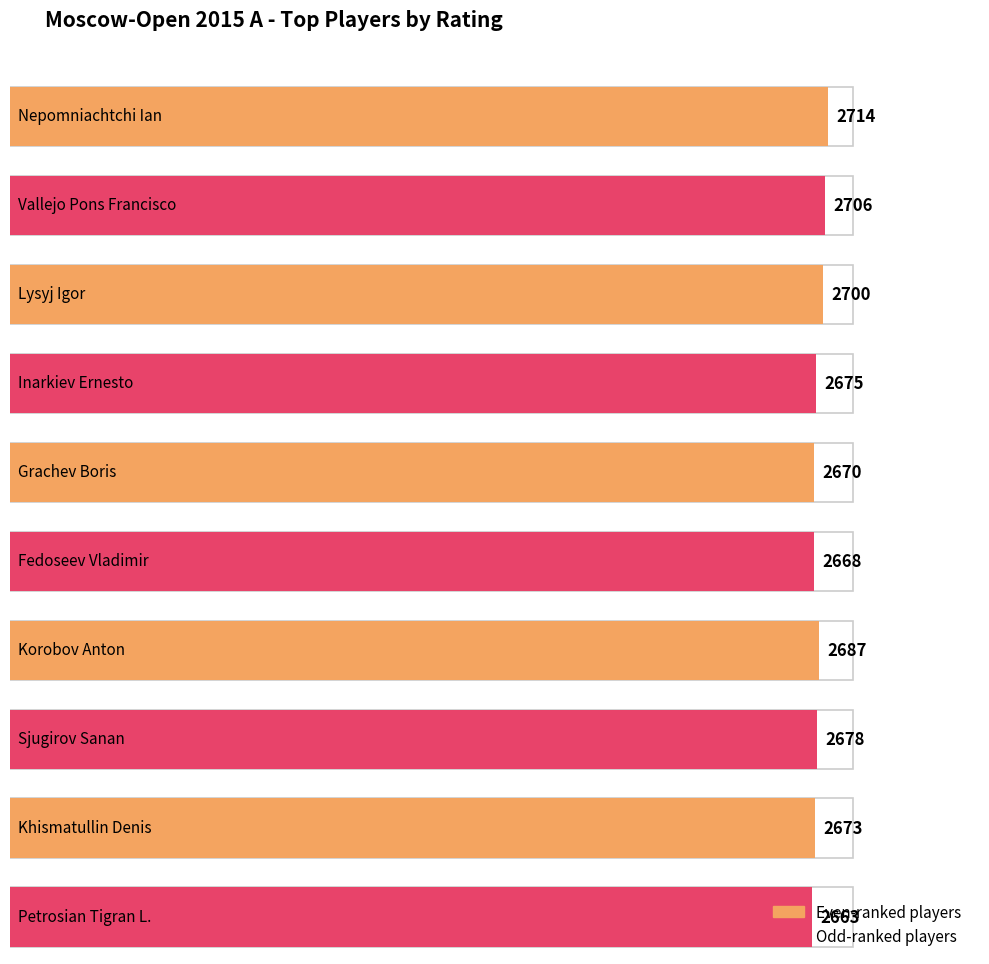

What is the label of the 1st bar from the left?

Nepomniachtchi Ian